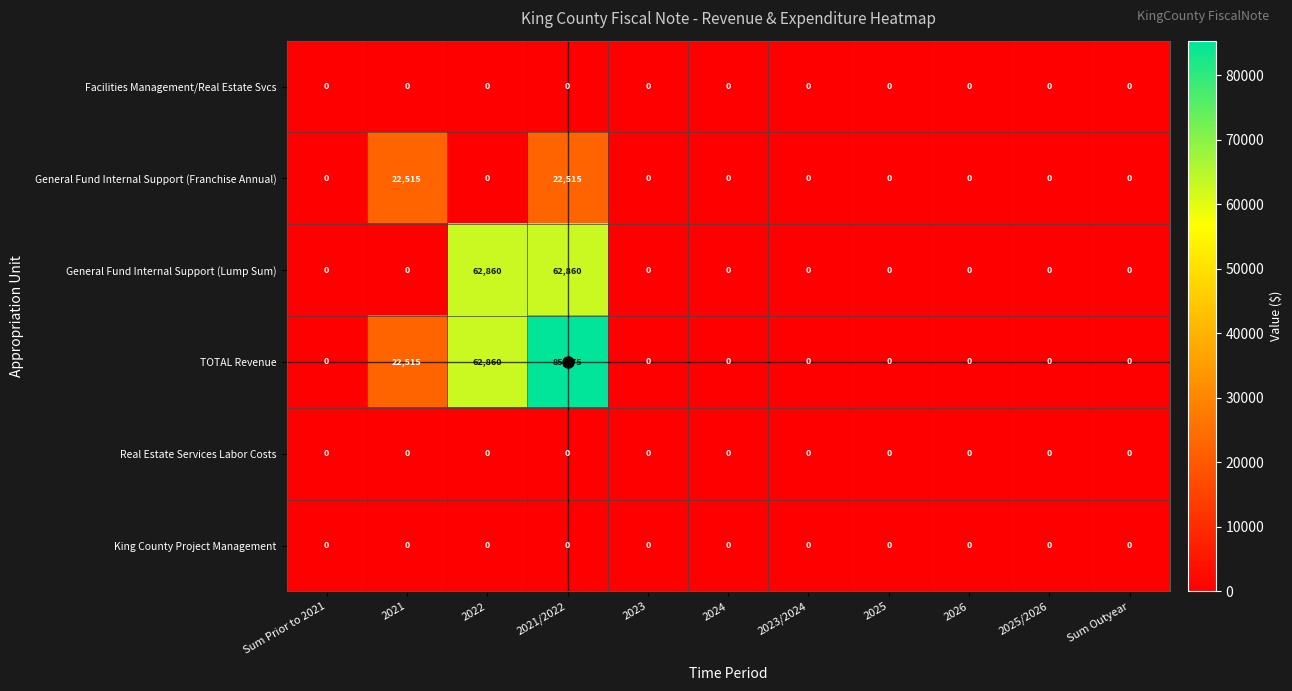

At which category is the sum across all series the highest?

2021/2022